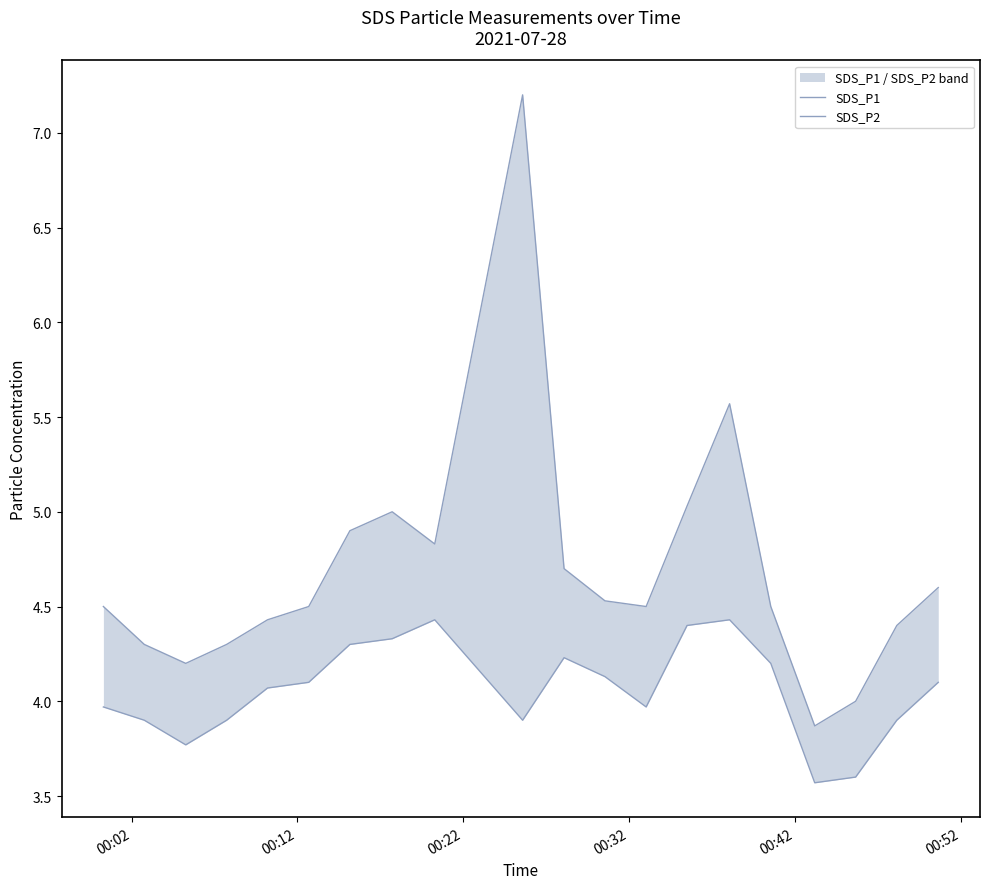

Where is SDS_P2 nearest to the value 4?

00:02